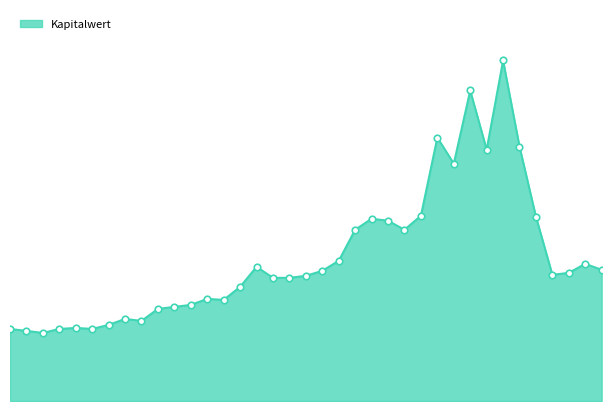

What is the change in value from 2025-04-15 to 2025-04-04?

+0.8